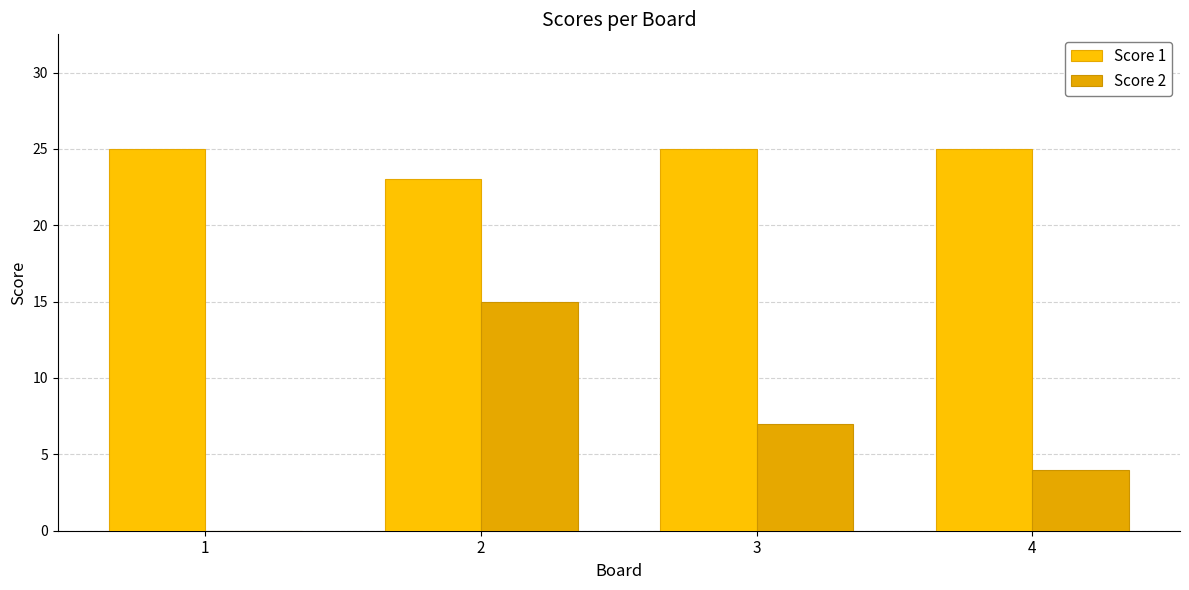

At which category does the chart reach its peak across all series?

1